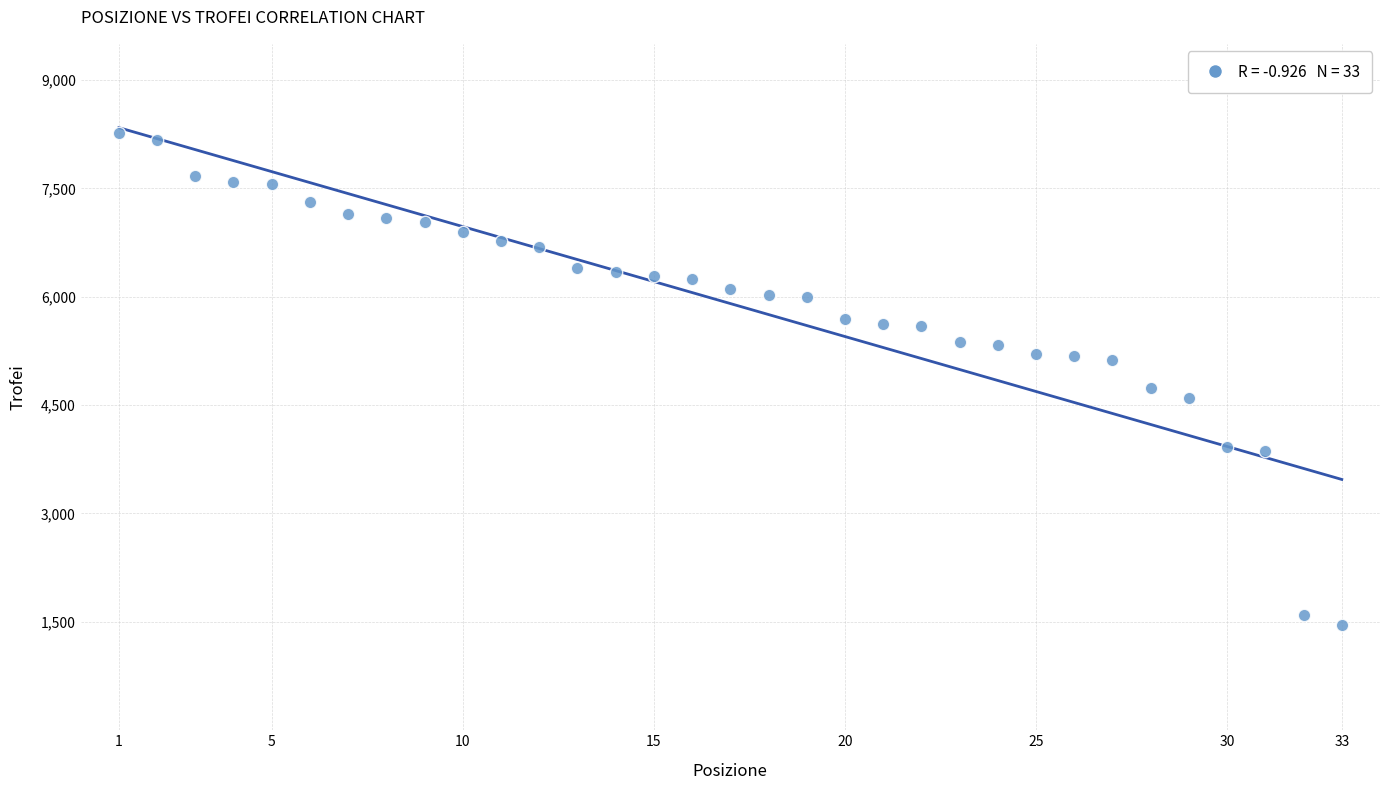

What is the range of Y values (max minus min)?

6810